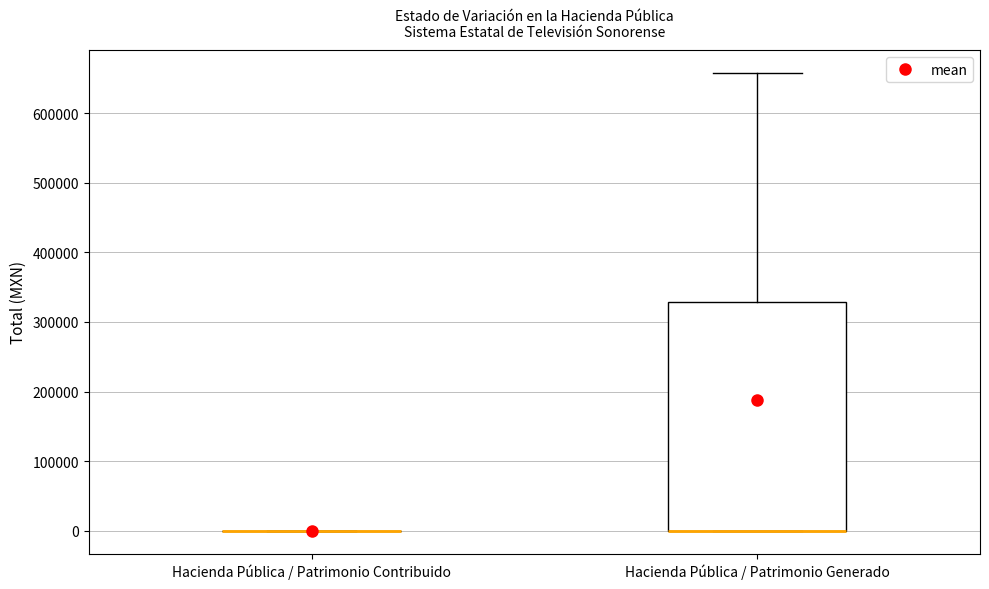

Which box is the tallest, from its lower edge to its upper edge?

Hacienda Pública / Patrimonio Generado